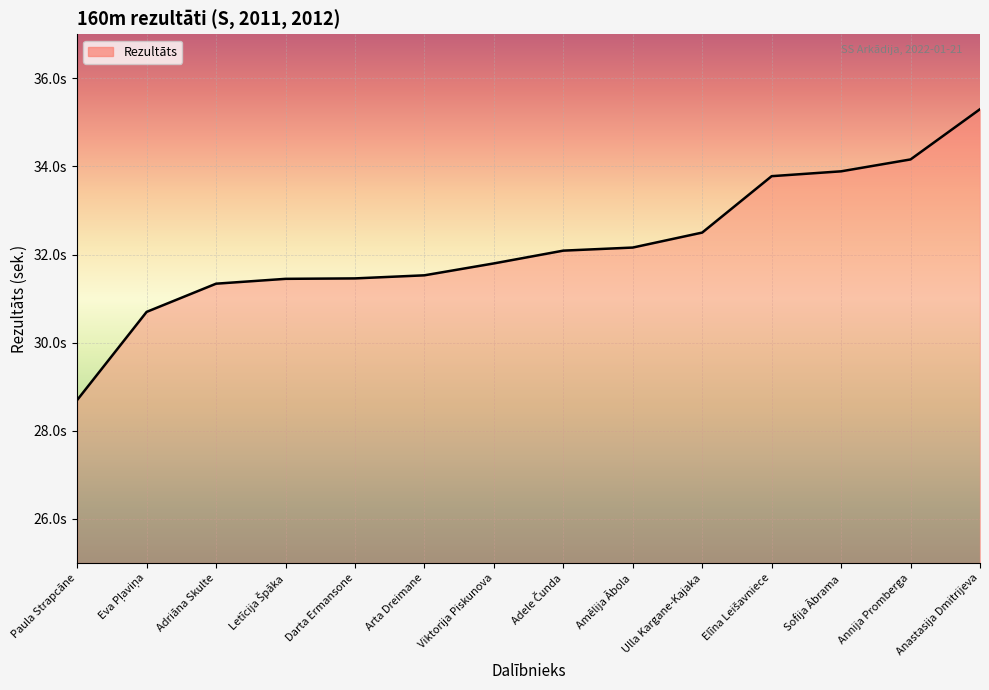

What is the label of the 13th point from the right?

Eva Pļaviņa